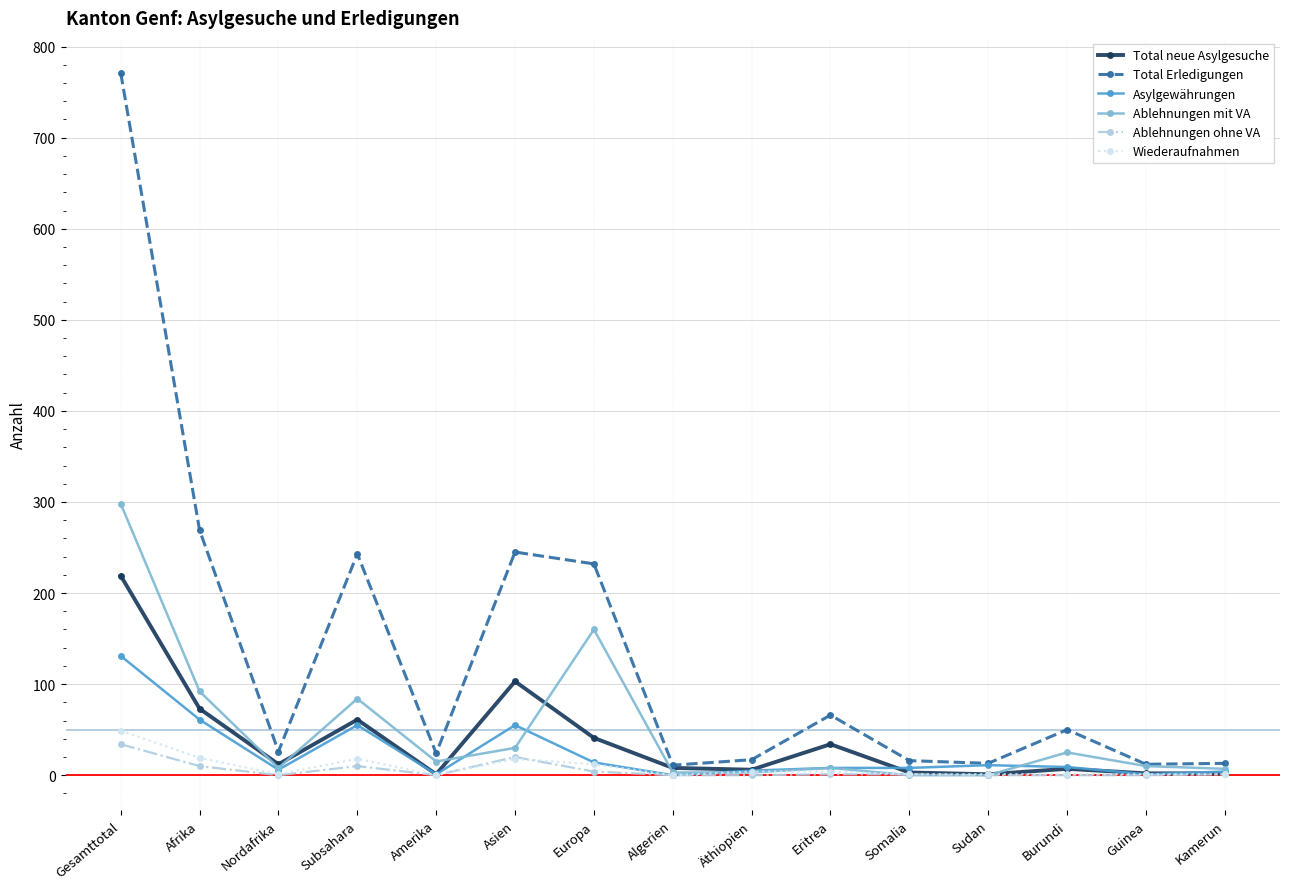

What is the difference between the highest and lowest values at Asien?

227